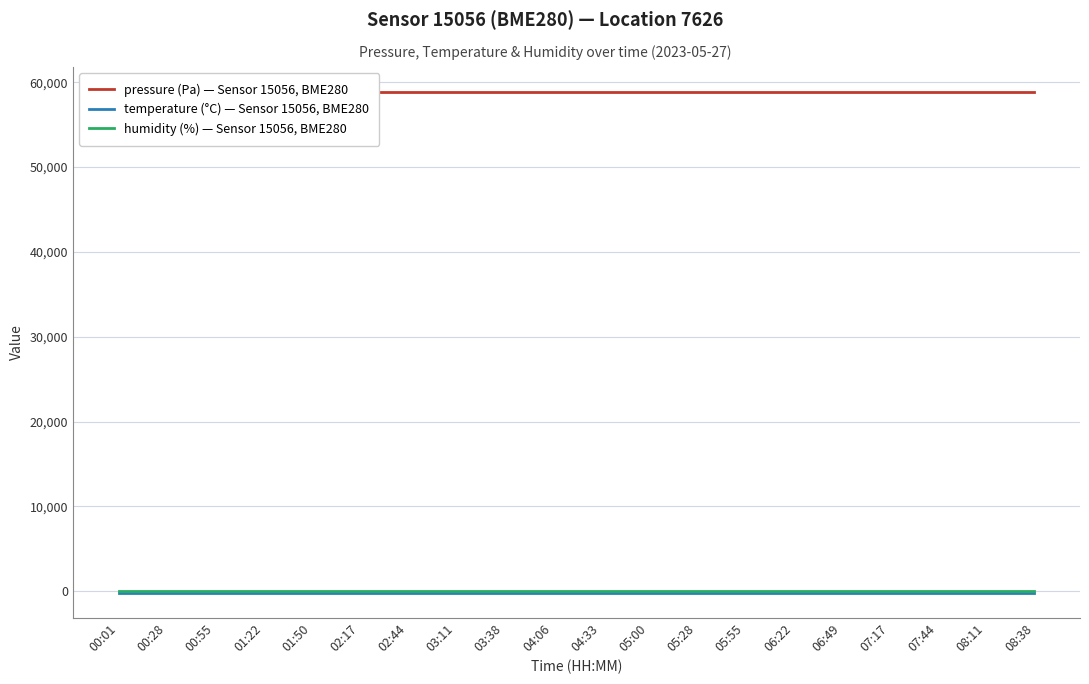

What is the approximate value of temperature (°C) — Sensor 15056, BME280 at 06:49?

-147.8